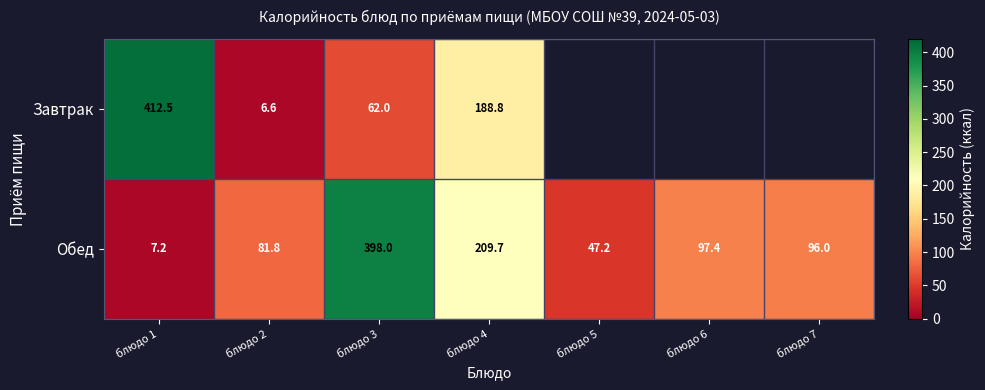

What is the sum of the Завтрак values at блюдо 3 and блюдо 2?

68.6